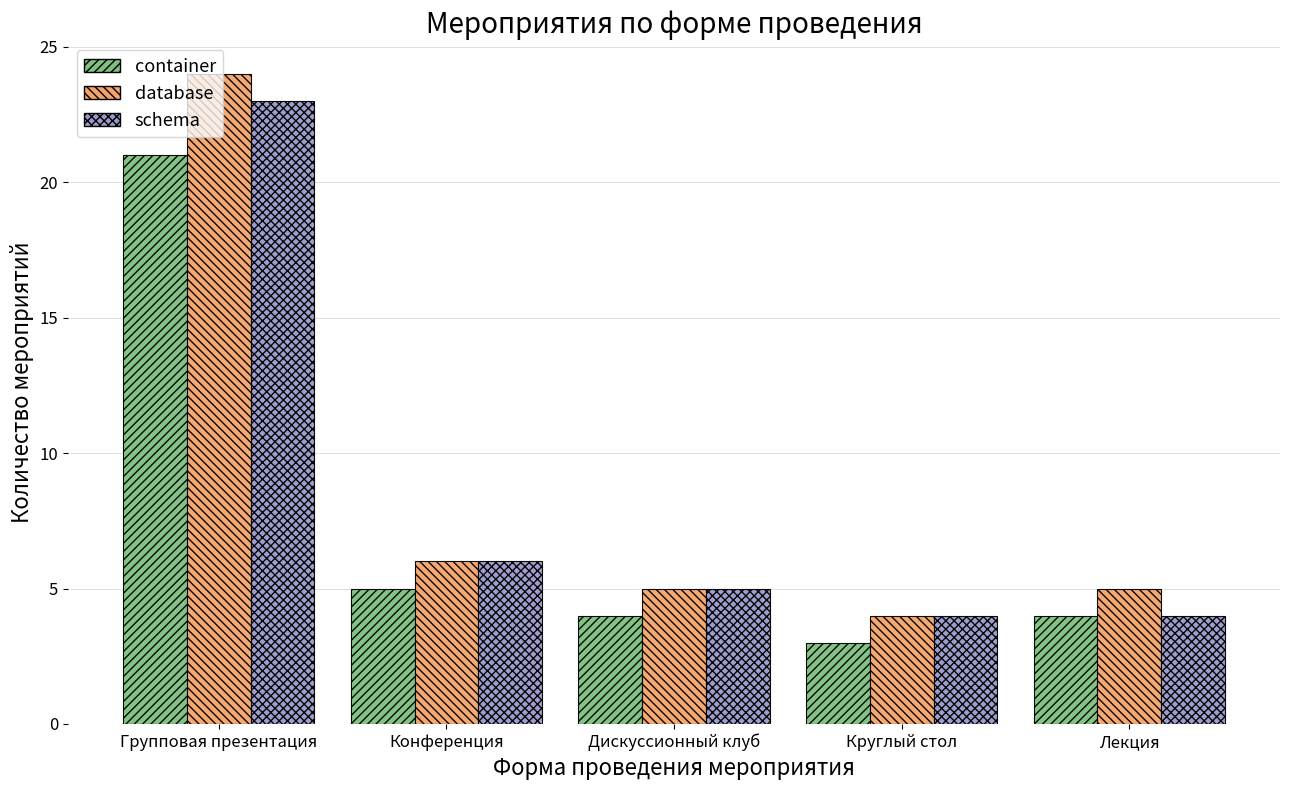

How many series are shown in this chart?

3